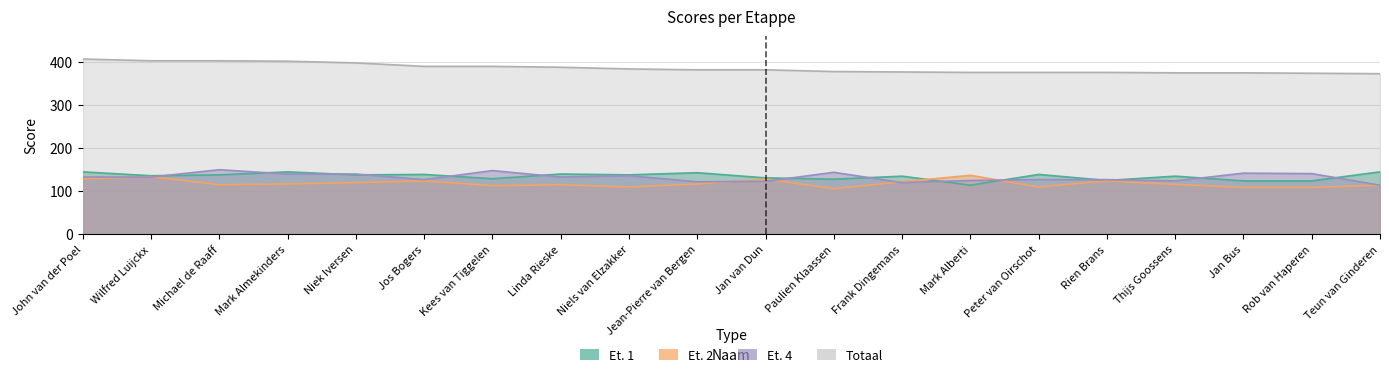

Reading left to right, list all the values displayed in this chart.

Et. 1: John van der Poel=145	Wilfred Luijckx=136	Michael de Raaff=138	Mark Almekinders=145	Niek Iversen=138	Jos Bogers=139	Kees van Tiggelen=129	Linda Rieske=140	Niels van Elzakker=138	Jean-Pierre van Bergen=143	Jan van Dun=131	Paulien Klaassen=128	Frank Dingemans=135	Mark Alberti=114	Peter van Oirschot=139	Rien Brans=125	Thijs Goossens=135	Jan Bus=124	Rob van Haperen=124	Teun van Ginderen=145
Et. 2: John van der Poel=129	Wilfred Luijckx=134	Michael de Raaff=115	Mark Almekinders=117	Niek Iversen=120	Jos Bogers=124	Kees van Tiggelen=113	Linda Rieske=115	Niels van Elzakker=110	Jean-Pierre van Bergen=117	Jan van Dun=128	Paulien Klaassen=106	Frank Dingemans=122	Mark Alberti=137	Peter van Oirschot=110	Rien Brans=124	Thijs Goossens=116	Jan Bus=109	Rob van Haperen=109	Teun van Ginderen=114
Et. 4: John van der Poel=133	Wilfred Luijckx=133	Michael de Raaff=150	Mark Almekinders=140	Niek Iversen=140	Jos Bogers=127	Kees van Tiggelen=148	Linda Rieske=133	Niels van Elzakker=136	Jean-Pierre van Bergen=122	Jan van Dun=123	Paulien Klaassen=144	Frank Dingemans=120	Mark Alberti=125	Peter van Oirschot=127	Rien Brans=127	Thijs Goossens=124	Jan Bus=142	Rob van Haperen=141	Teun van Ginderen=114
Totaal: John van der Poel=407	Wilfred Luijckx=403	Michael de Raaff=403	Mark Almekinders=402	Niek Iversen=398	Jos Bogers=390	Kees van Tiggelen=390	Linda Rieske=388	Niels van Elzakker=384	Jean-Pierre van Bergen=382	Jan van Dun=382	Paulien Klaassen=378	Frank Dingemans=377	Mark Alberti=376	Peter van Oirschot=376	Rien Brans=376	Thijs Goossens=375	Jan Bus=375	Rob van Haperen=374	Teun van Ginderen=373